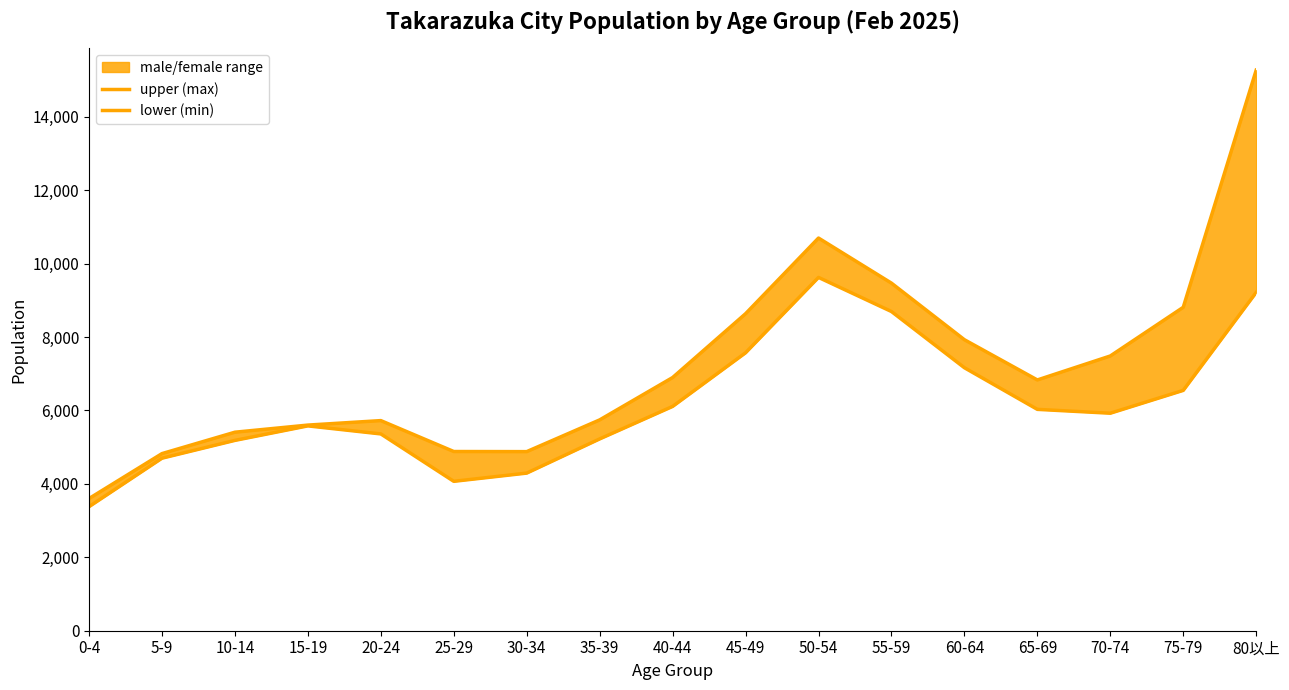

Rank the series by their maximum value, from lowest to highest.

lower (min), upper (max)